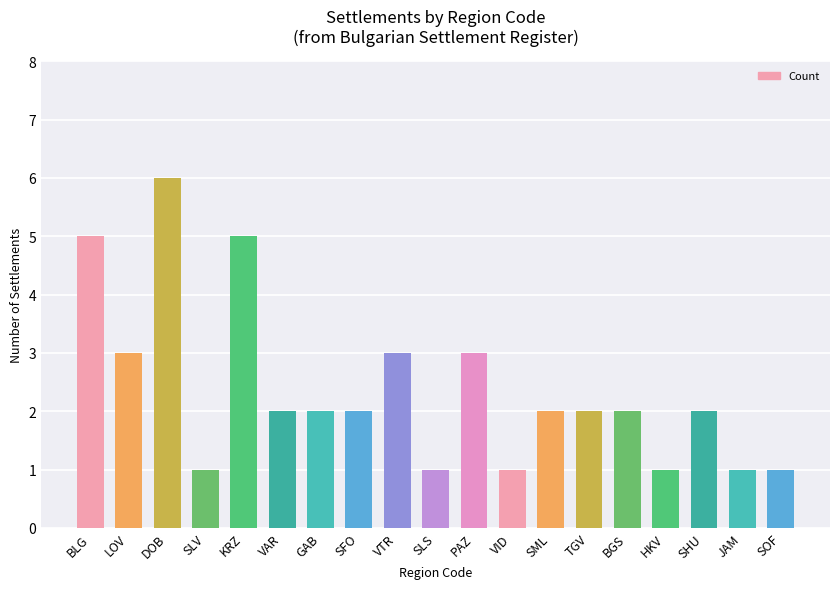

What is the ratio of the value at PAZ to the value at HKV?

3.0